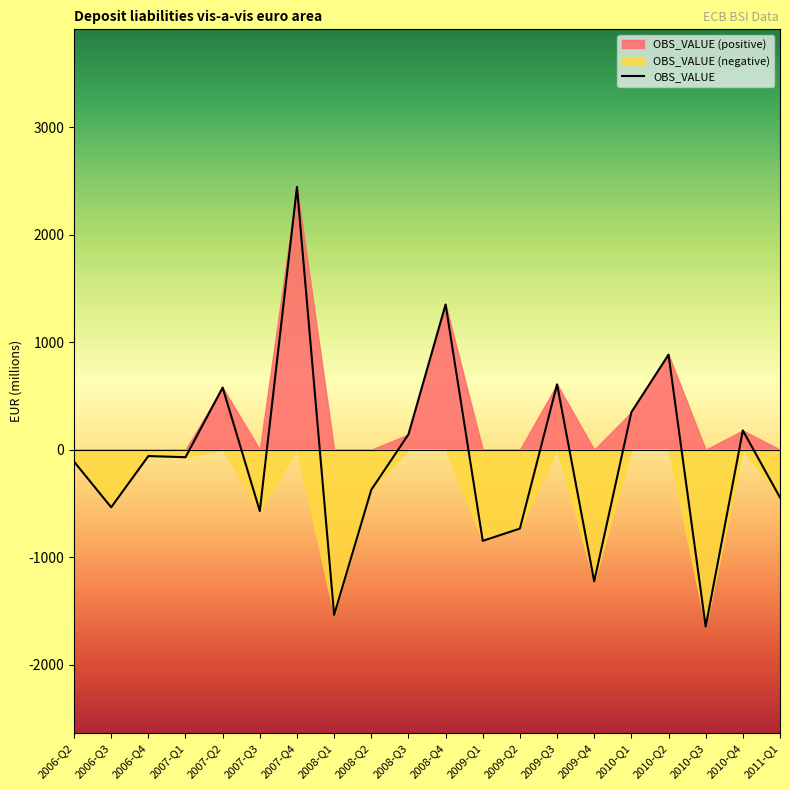

Reading left to right, extract all data points from this chart.

-111	-536	-59	-70	578	-571	2444	-1537	-373	142	1351	-848	-734	608	-1225	349	884	-1646	179	-445